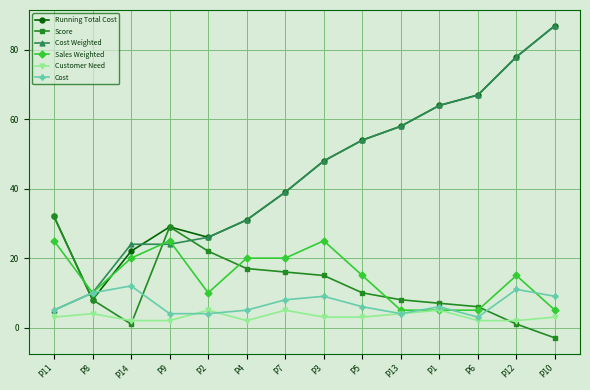

How many data points does each series have?

14